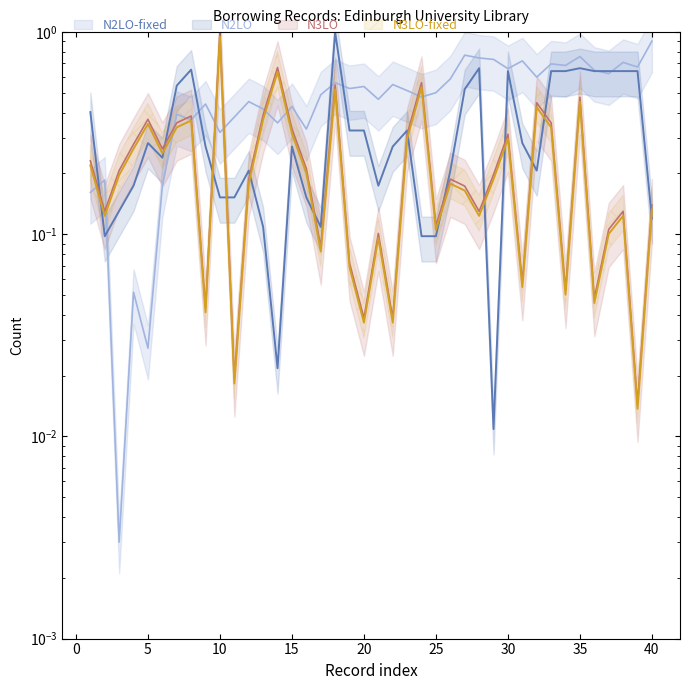

Which has a higher value, 21 or 28?

28